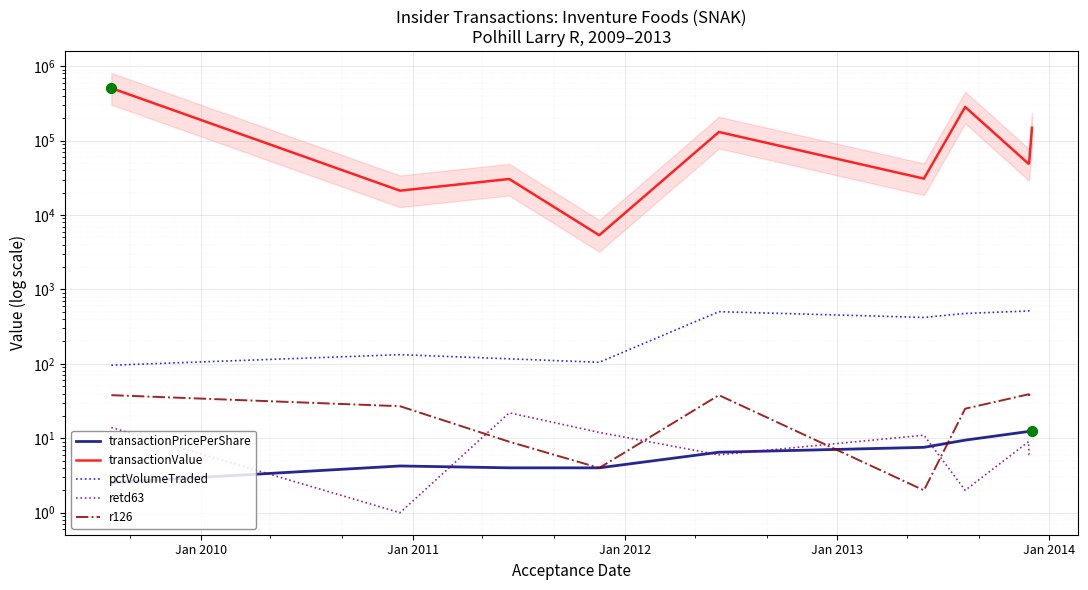

Which series reaches the minimum Y coordinate?

retd63